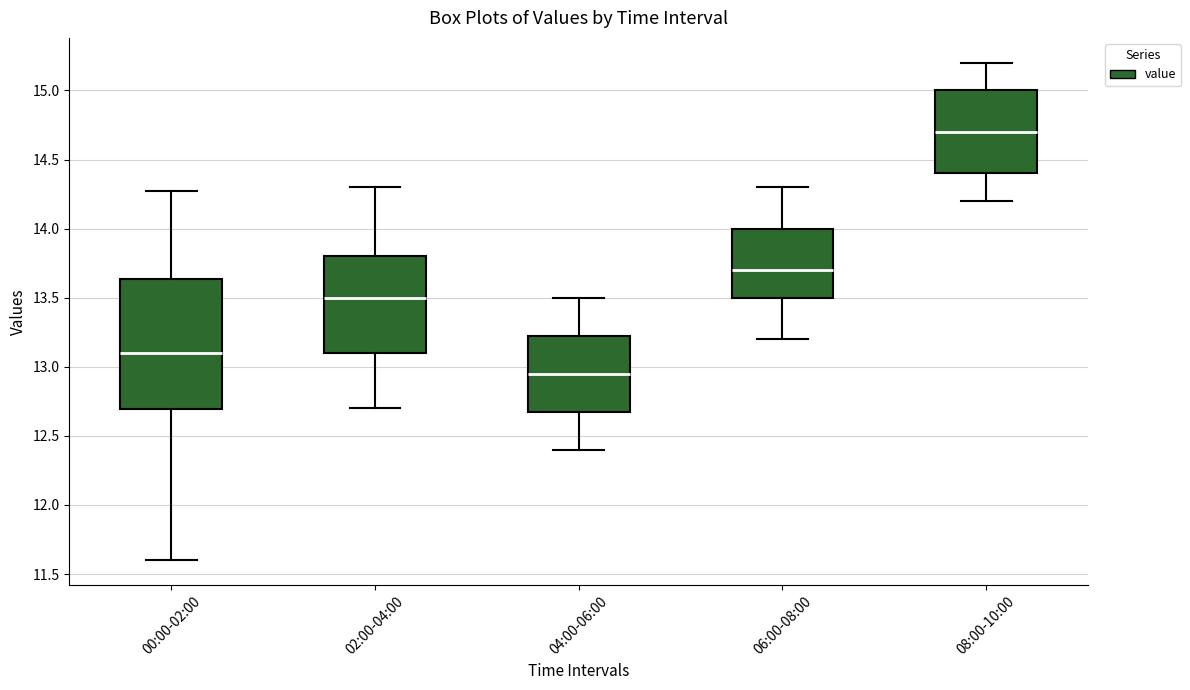

Reading left to right, read every box against the y-axis: the position of its median line, the range the box covers, and the ends of its whiskers. The values are not printed on the chart, so give them approximately, as read against the axis.

00:00-02:00: median 13.10, box 12.70 to 13.65, whiskers 11.60 to 14.25
02:00-04:00: median 13.50, box 13.10 to 13.80, whiskers 12.70 to 14.30
04:00-06:00: median 12.95, box 12.70 to 13.25, whiskers 12.40 to 13.50
06:00-08:00: median 13.70, box 13.50 to 14.00, whiskers 13.20 to 14.30
08:00-10:00: median 14.70, box 14.40 to 15.00, whiskers 14.20 to 15.20